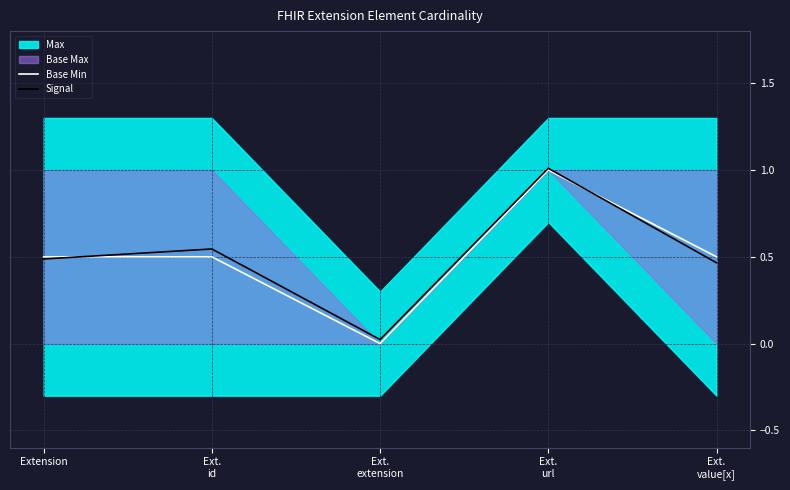

Where is Signal nearest to the value 0?

Ext.
extension